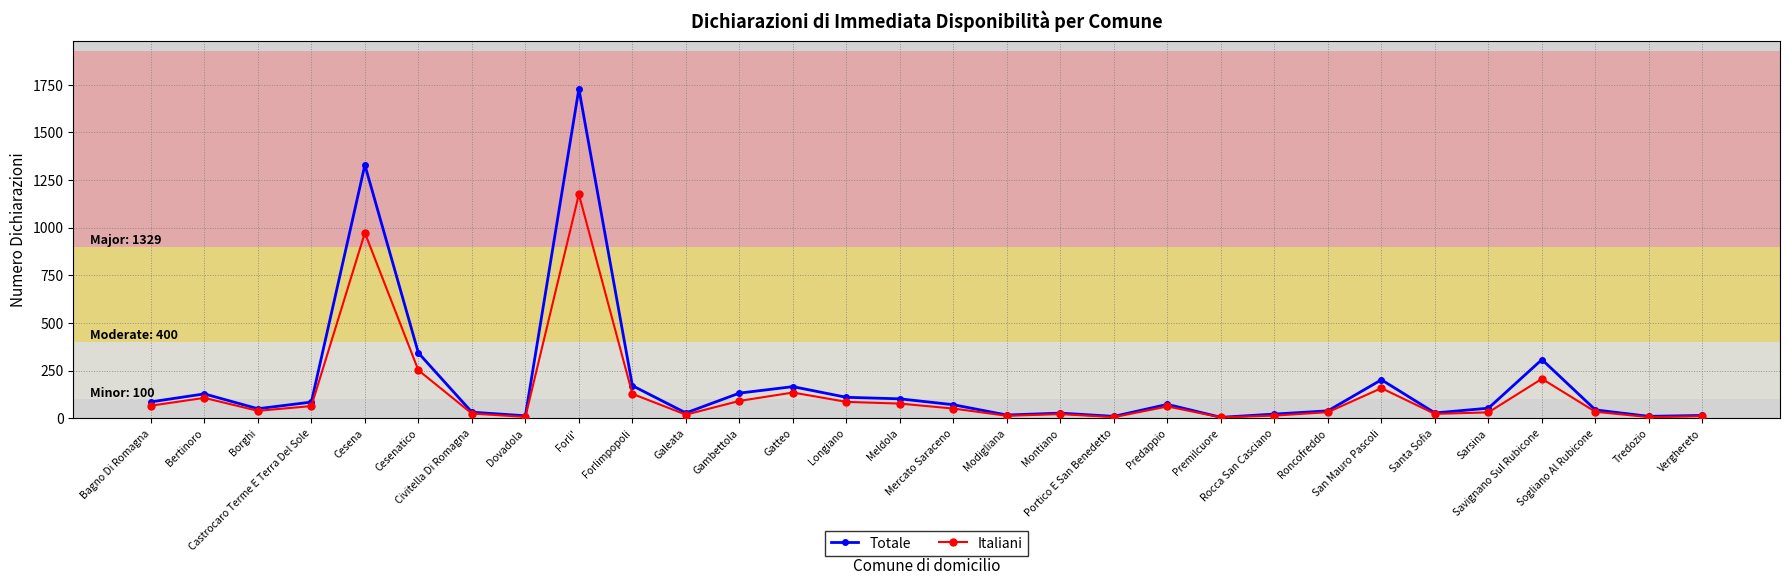

How many lines are shown in the chart?

2